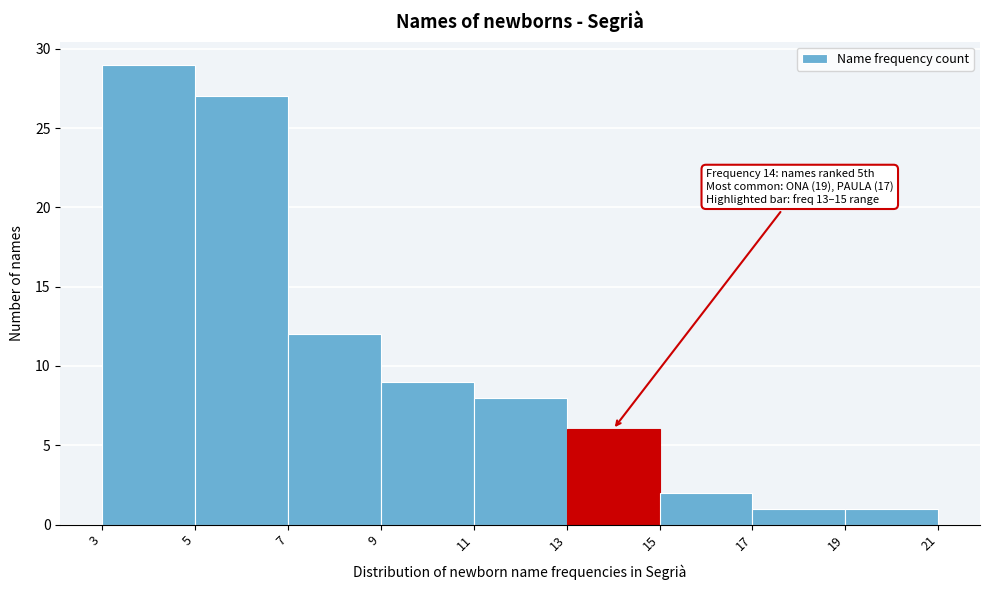

Over which range of the x-axis is the bar tallest?

3 to 5